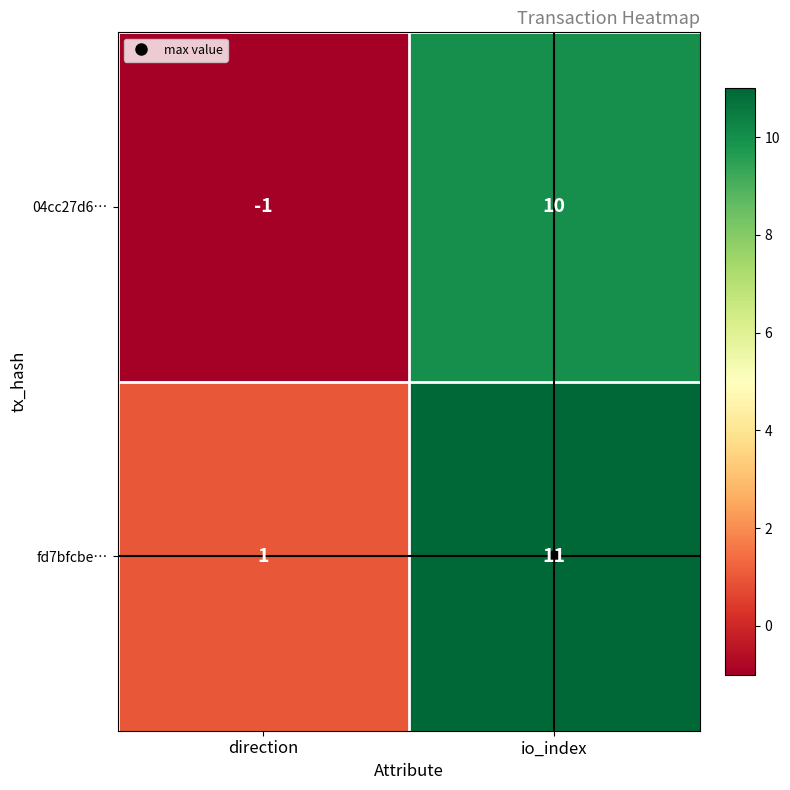

Which category has the highest value across all series?

io_index